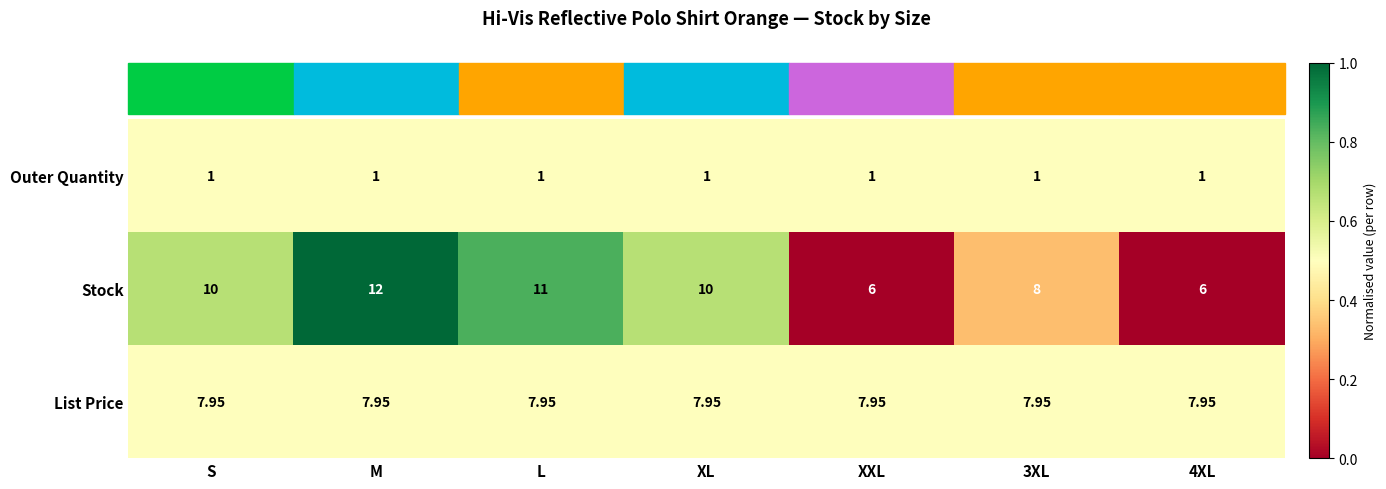

Rank the series at 3XL from highest to lowest value.

Stock, List Price, Outer Quantity